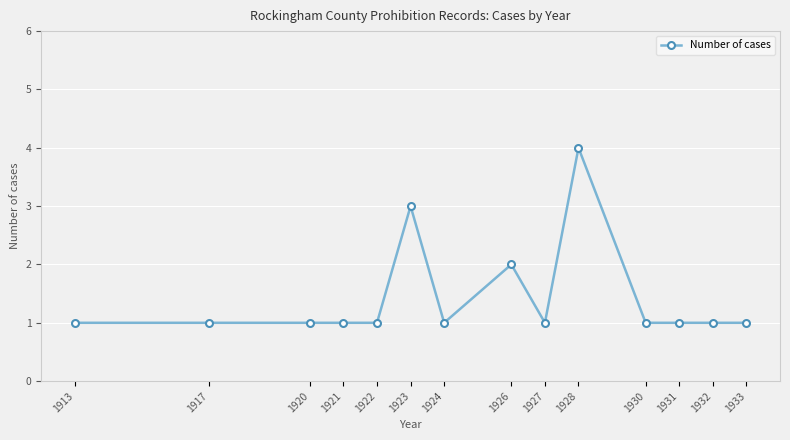

What is the value of the 14th point from the left?

1